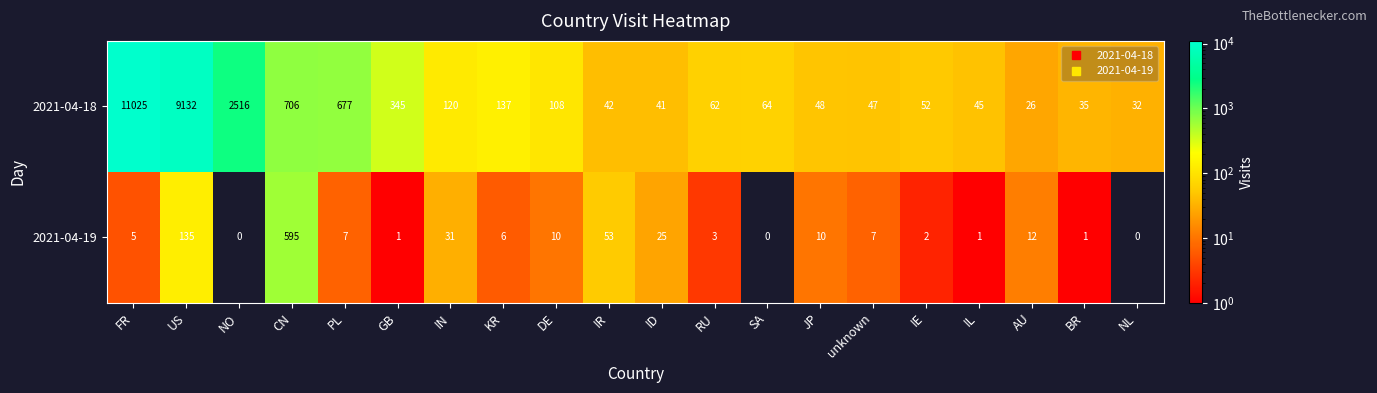

List the series in order of their overall mean, lowest first.

2021-04-19, 2021-04-18